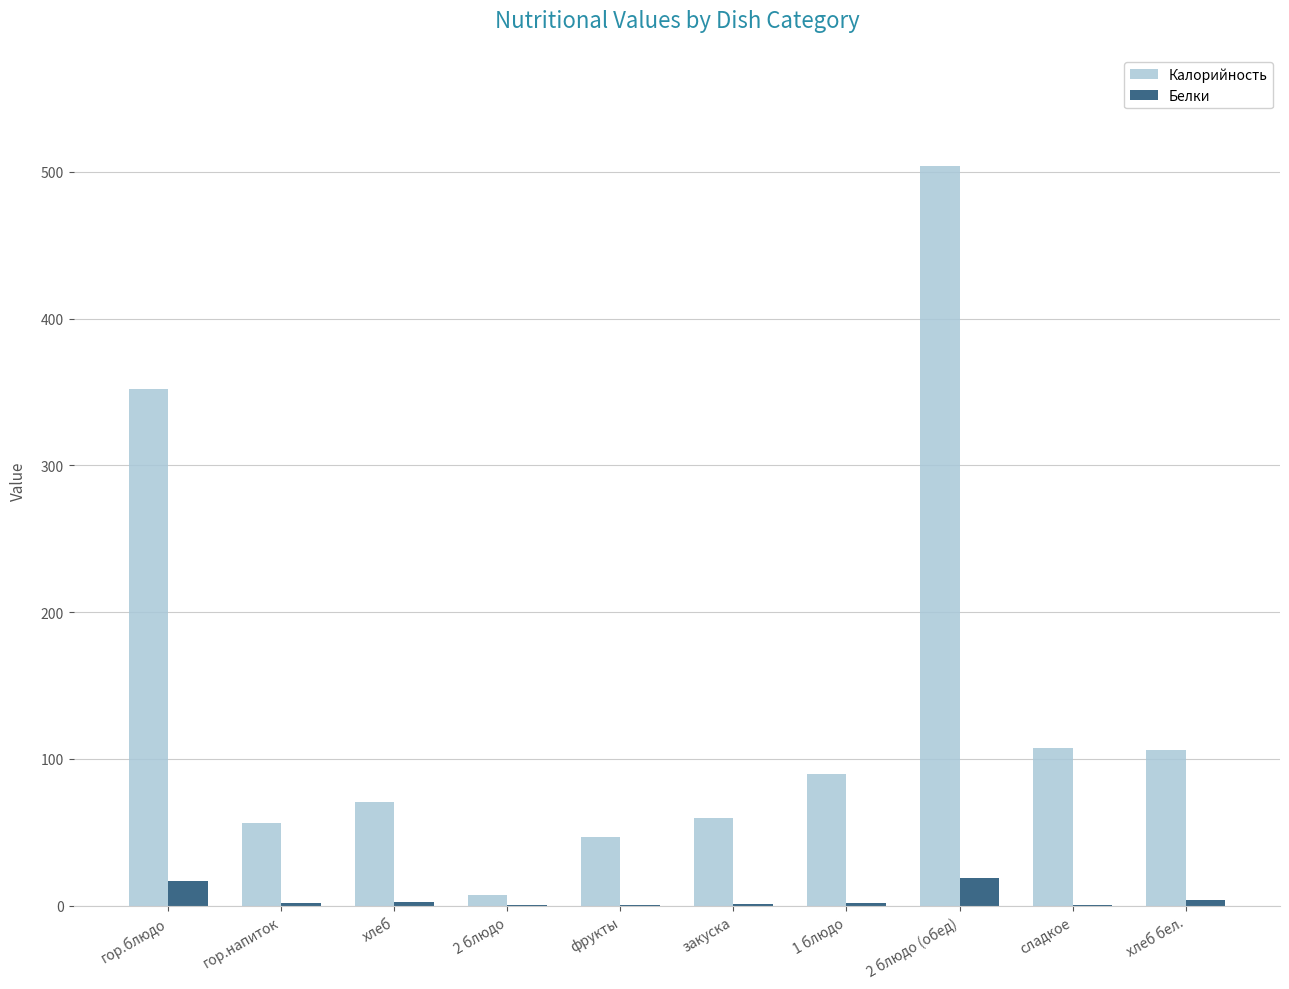

What is the highest value of the Калорийность series?

504.2